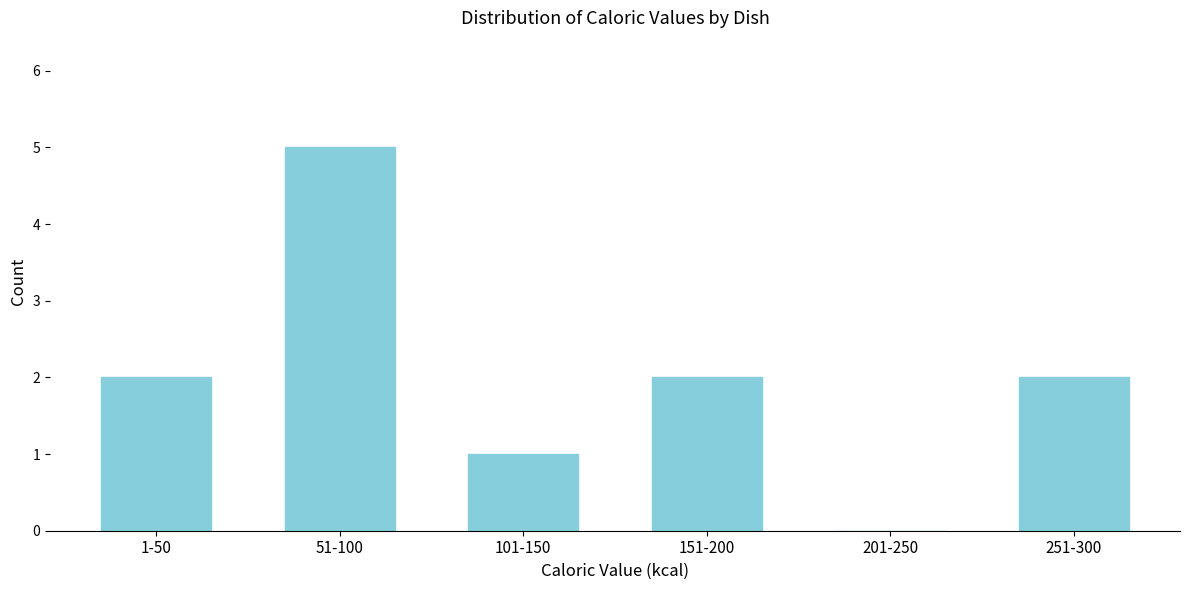

Reading left to right, transcribe all the data shown in this chart.

1-50=2	51-100=5	101-150=1	151-200=2	201-250=0	251-300=2